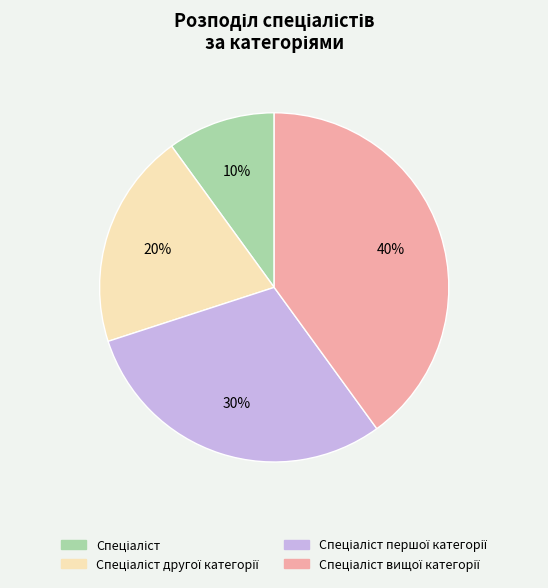

How many segments does this pie chart have?

4